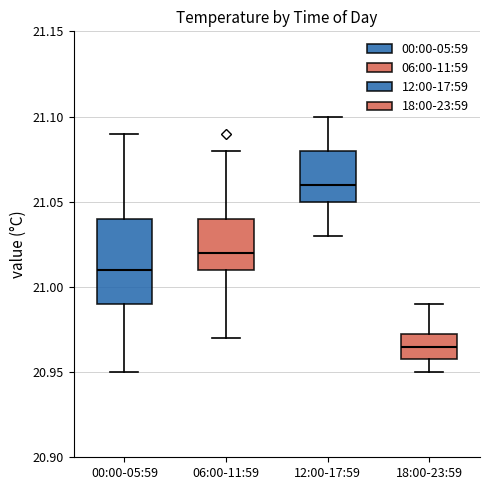

Reading left to right, transcribe this box plot: for each box, give where its median line is, the range the box spans, and where its two whiskers end, as read against the y-axis. The values are not printed on the chart, so give them approximately, as read against the axis.

00:00-05:59: median 21.010, box 20.990 to 21.040, whiskers 20.950 to 21.090
06:00-11:59: median 21.020, box 21.010 to 21.040, whiskers 20.970 to 21.080
12:00-17:59: median 21.060, box 21.050 to 21.080, whiskers 21.030 to 21.100
18:00-23:59: median 20.965, box 20.960 to 20.975, whiskers 20.950 to 20.990